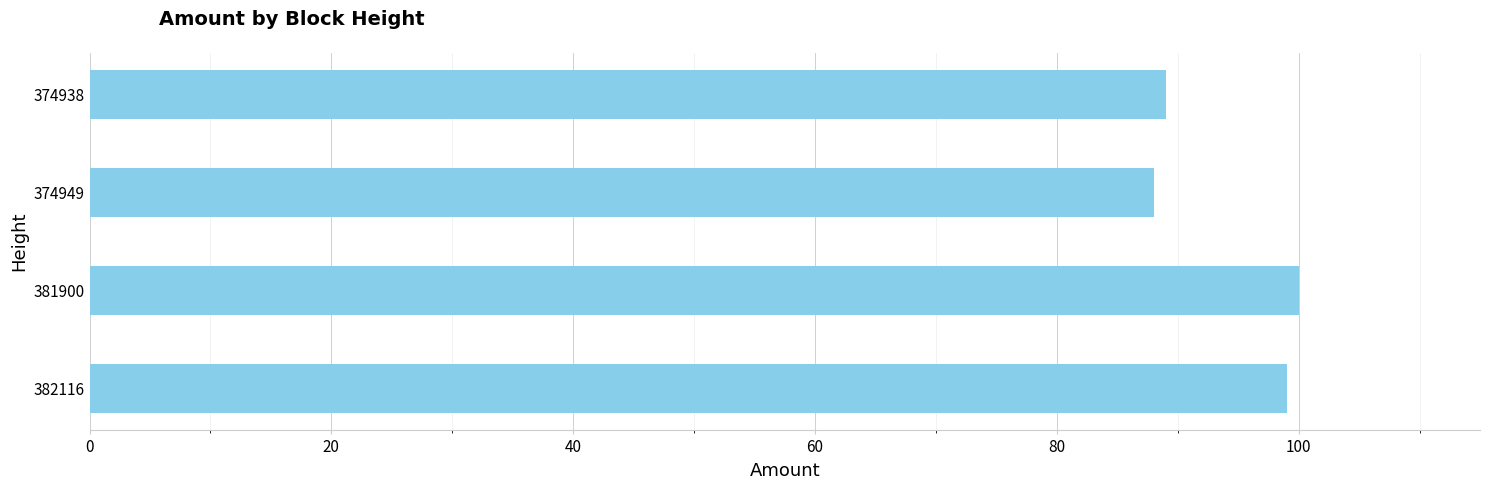

What is the average value?

94